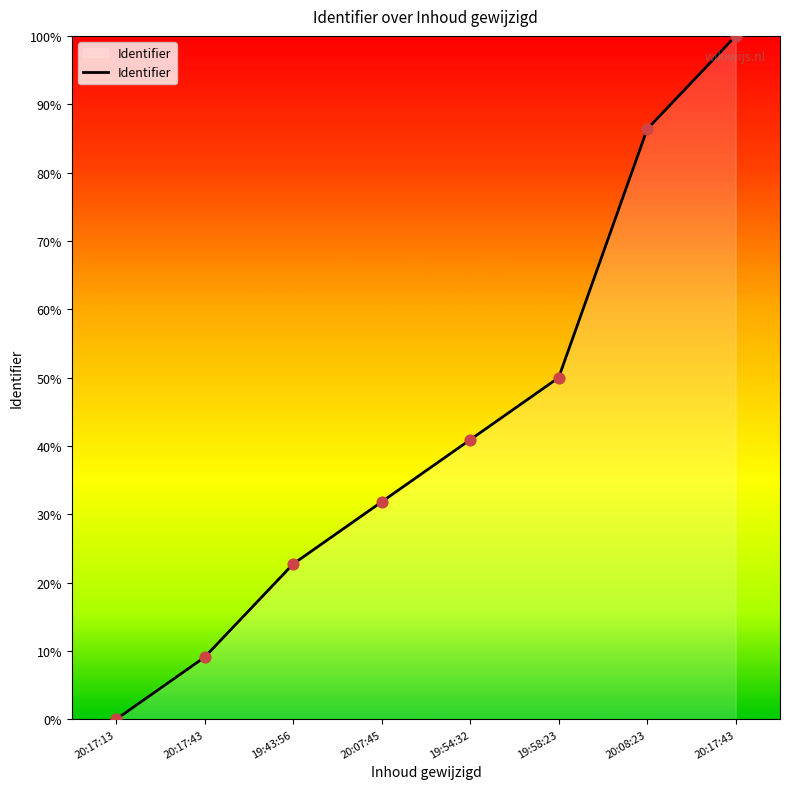

What is the change in value from 20:17:43 to 19:43:56?

+13.6